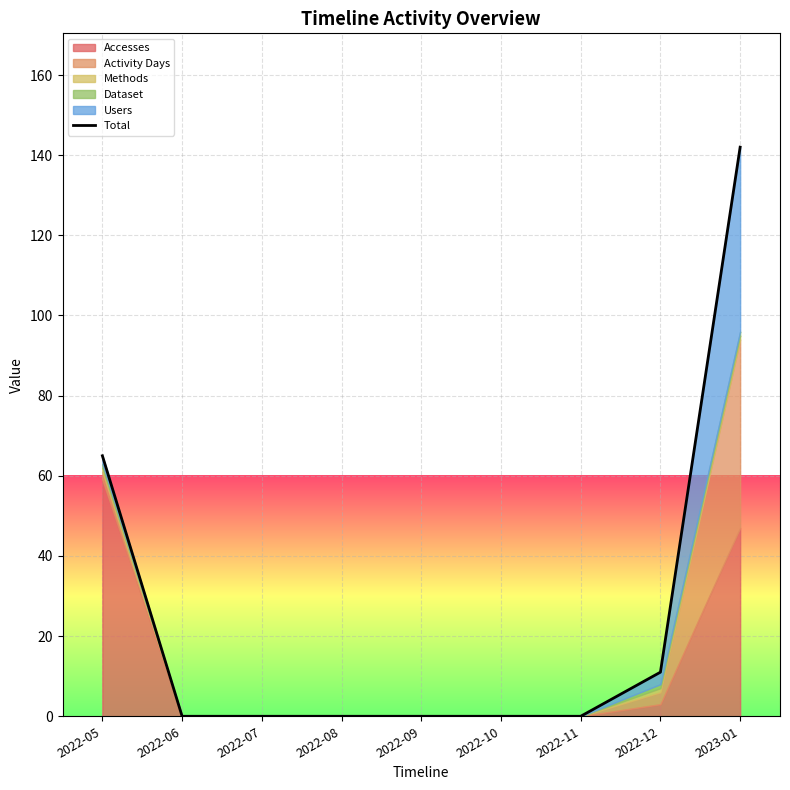

True or false: there are more than 1 points higher than both neighbors.

False